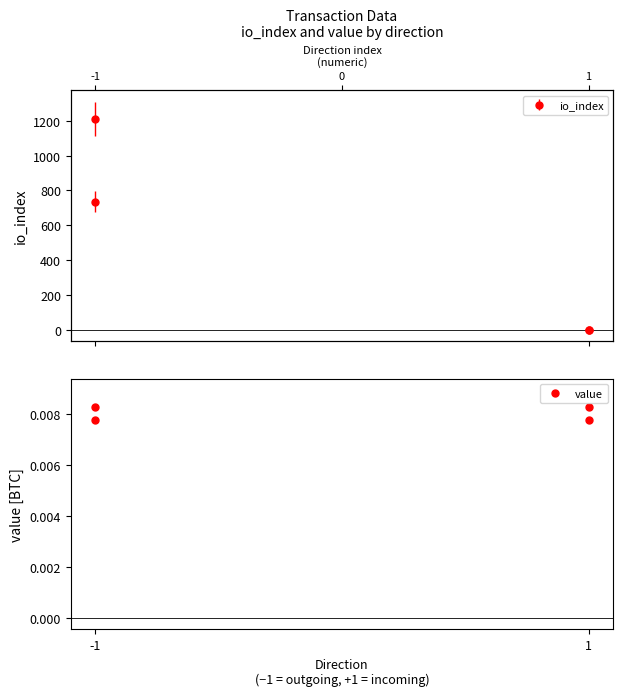

At which label does io_index reach its minimum?

1